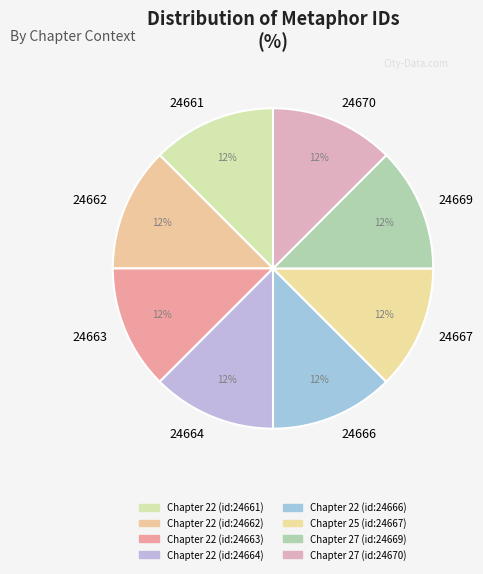

Approximately how many times larger is the value at 24663 compared to 24662?

1.0